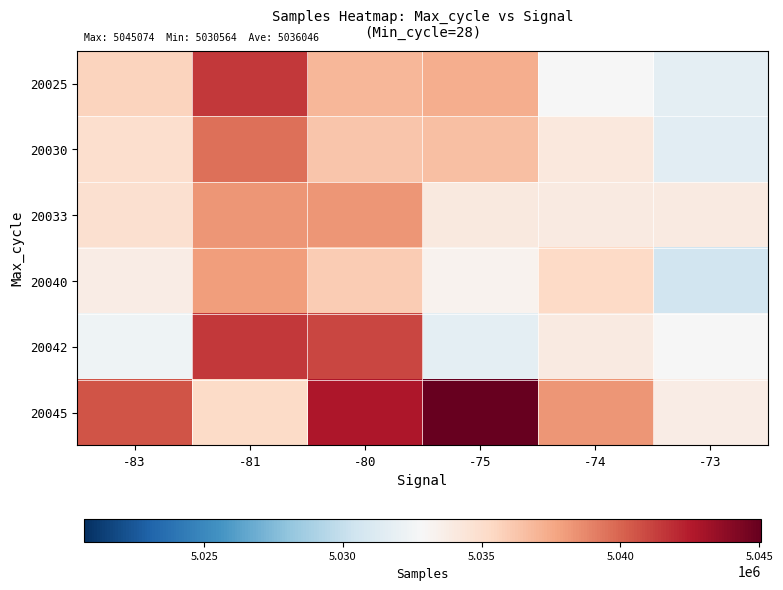

Reading left to right, extract all data points from this chart.

20025: -83=5035558	-81=5041516	-80=5036928	-75=5037269	-74=5032853	-73=5031640
20030: -83=5034945	-81=5039544	-80=5036267	-75=5036535	-74=5034111	-73=5031570
20033: -83=5034815	-81=5038210	-80=5038209	-75=5034092	-74=5033948	-73=5033957
20040: -83=5033783	-81=5037966	-80=5035998	-75=5033283	-74=5035250	-73=5030564
20042: -83=5032294	-81=5041499	-80=5041003	-75=5031640	-74=5033948	-73=5032853
20045: -83=5040579	-81=5035220	-80=5042728	-75=5045074	-74=5038210	-73=5033783